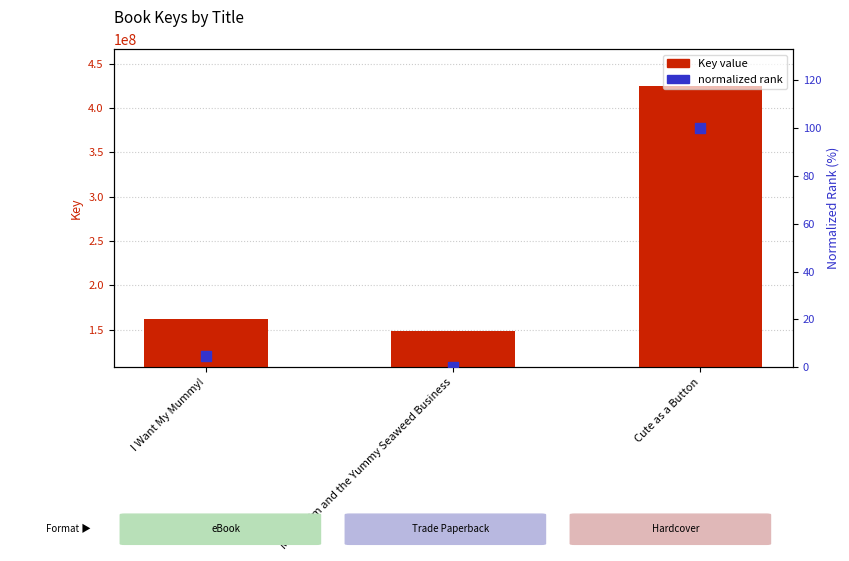

Which series reaches the minimum Y coordinate?

normalized rank